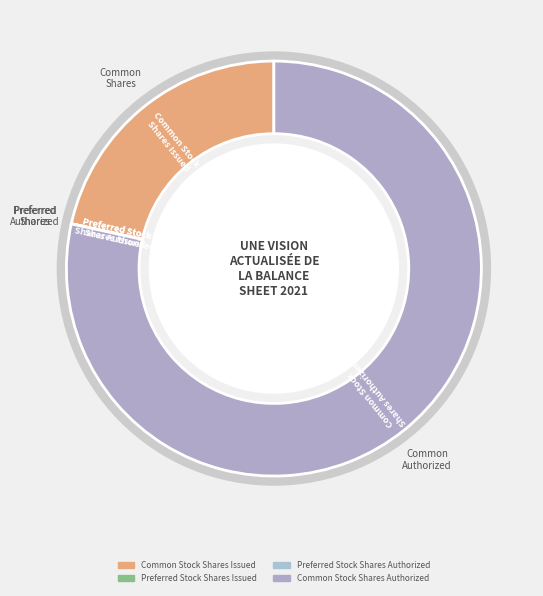

Does any single category account for the majority?

Yes